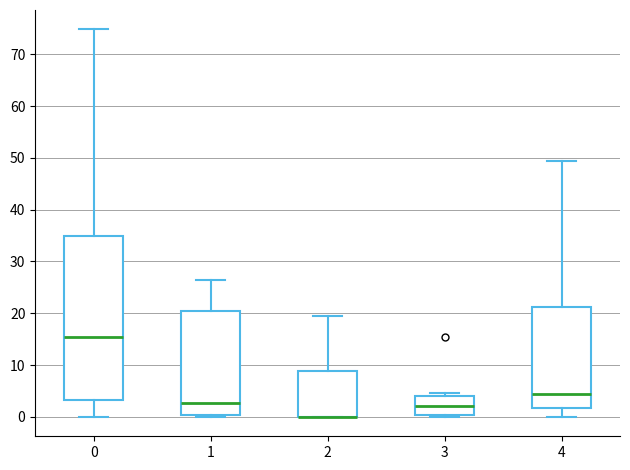

Reading left to right, transcribe this box plot: for each box, give where its median line is, the range the box spans, and where its two whiskers end, as read against the y-axis. The values are not printed on the chart, so give them approximately, as read against the axis.

0: median 16, box 3 to 35, whiskers 0 to 75
1: median 3, box 0 to 21, whiskers 0 to 26
2: median 0 (drawn on the box's lower edge), box 0 to 9, whiskers 0 to 19
3: median 2, box 0 to 4, whiskers 0 (just below the box's lower edge) to 5
4: median 4, box 2 to 21, whiskers 0 to 49